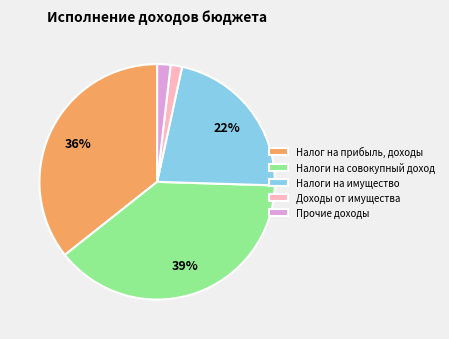

Between Налог на прибыль, доходы and Прочие доходы, which is larger?

Налог на прибыль, доходы